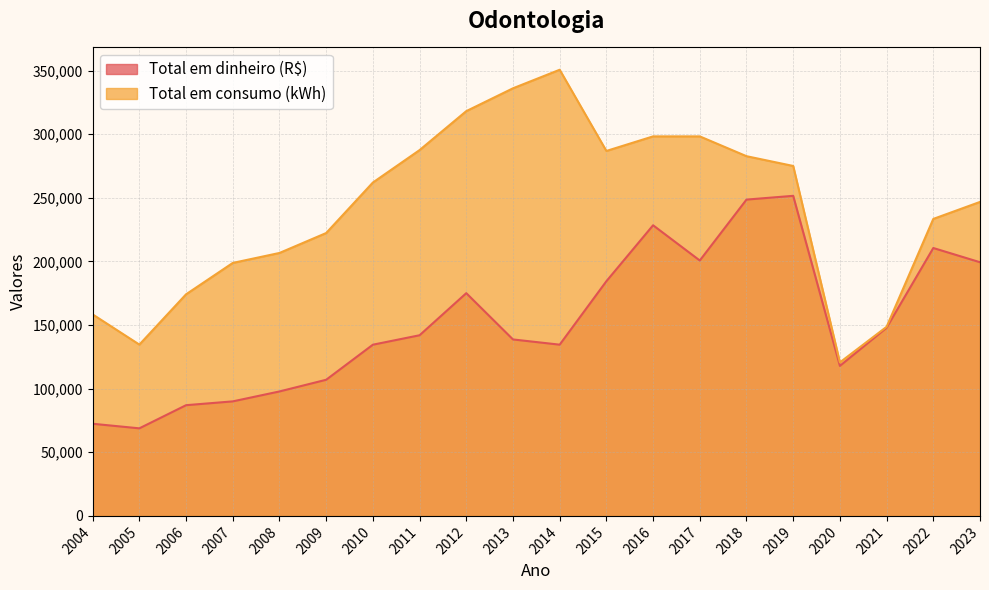

How many data points in Total em consumo (kWh) are above 262034?

9